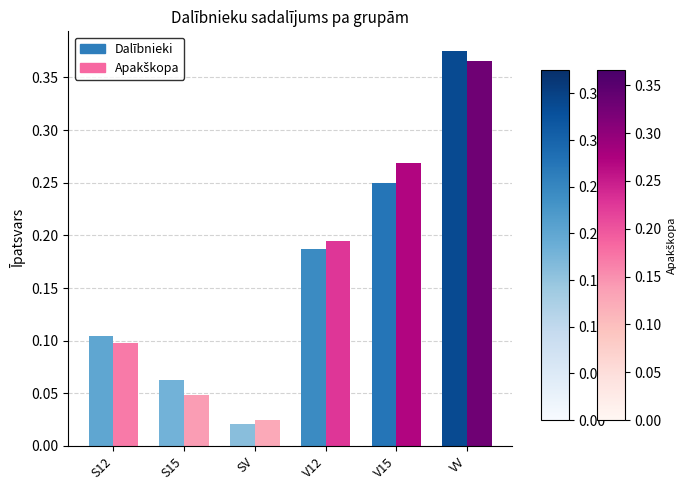

Rank the categories by Dalībnieki value from highest to lowest.

VV, V15, V12, S12, S15, SV